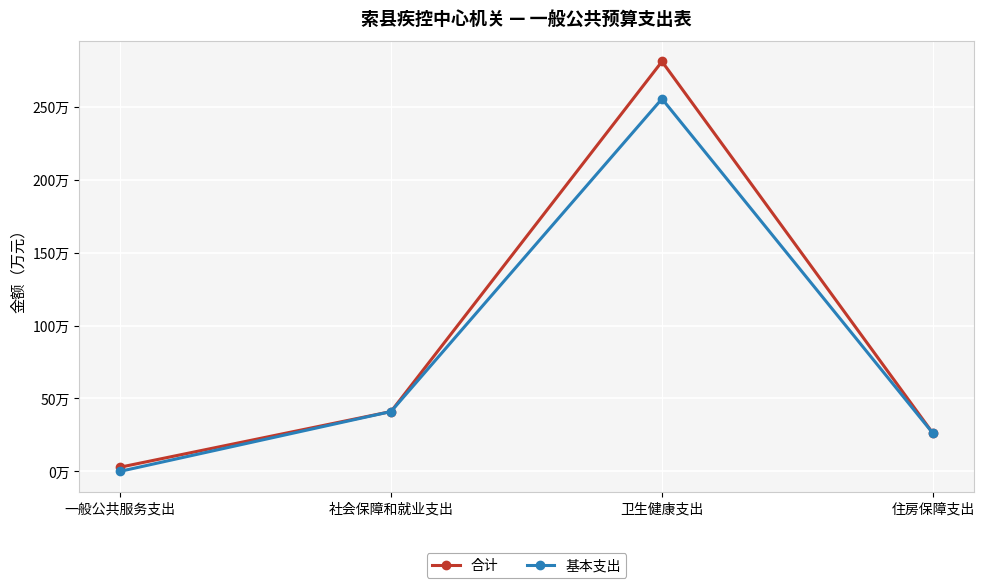

Where is 基本支出 nearest to the value 127?

社会保障和就业支出